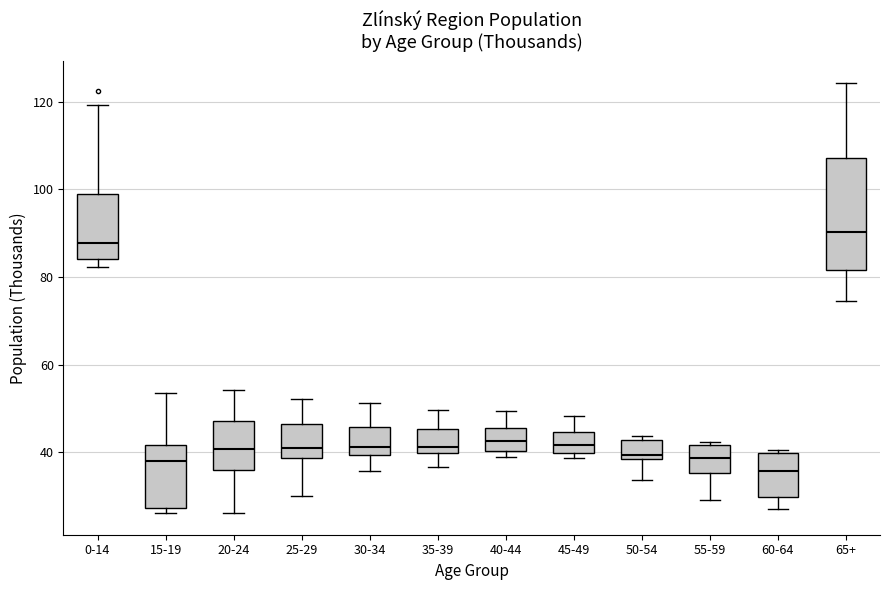

Reading left to right, transcribe this box plot: for each box, give where its median line is, the range the box spans, and where its two whiskers end, as read against the y-axis. The values are not printed on the chart, so give them approximately, as read against the axis.

0-14: median 88, box 84 to 98, whiskers 82 to 120
15-19: median 38, box 28 to 42, whiskers 26 to 54
20-24: median 40, box 36 to 48, whiskers 26 to 54
25-29: median 40, box 38 to 46, whiskers 30 to 52
30-34: median 42, box 40 to 46, whiskers 36 to 52
35-39: median 42, box 40 to 46, whiskers 36 to 50
40-44: median 42, box 40 to 46, whiskers 38 to 50
45-49: median 42, box 40 to 44, whiskers 38 to 48
50-54: median 40, box 38 to 42, whiskers 34 to 44
55-59: median 38, box 36 to 42, whiskers 30 to 42 (just above the box's upper edge)
60-64: median 36, box 30 to 40, whiskers 26 to 40 (just above the box's upper edge)
65+: median 90, box 82 to 108, whiskers 74 to 124